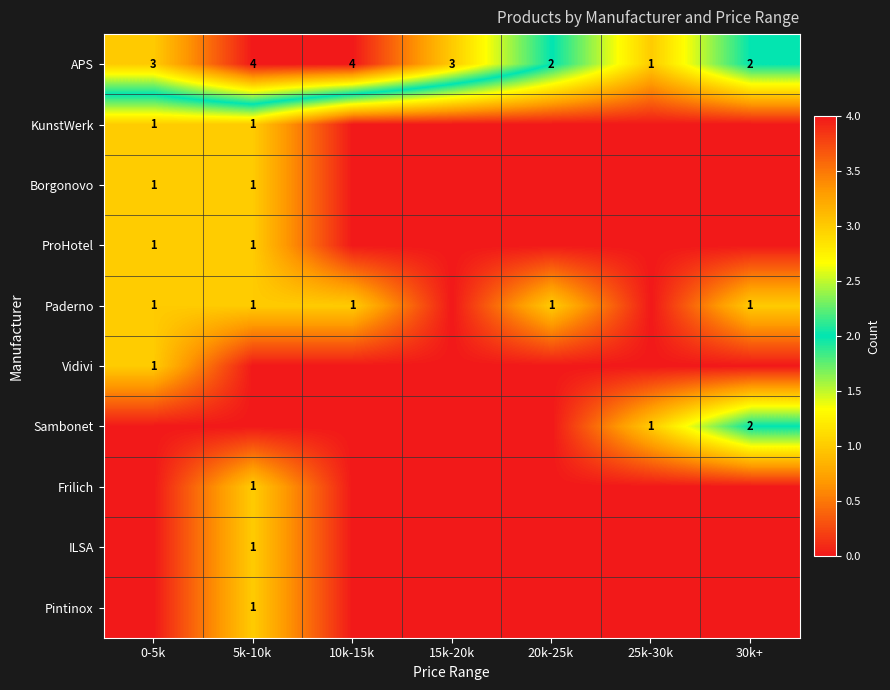

The APS series shows 2 at 30k+. True or false?

True